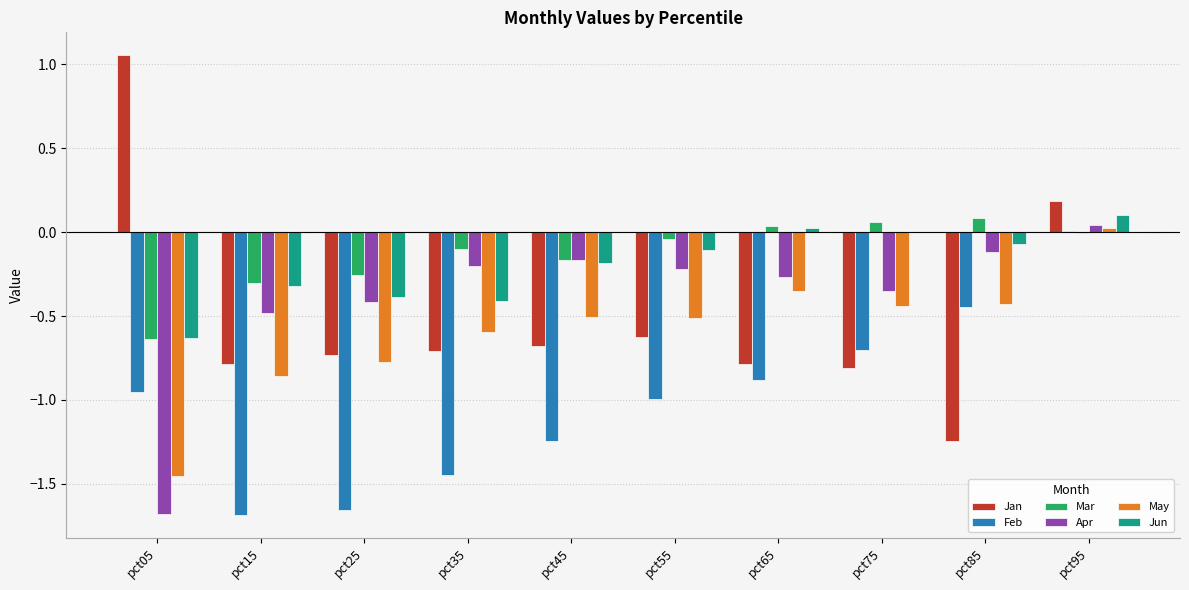

What is the sum of all Apr values?

-3.9